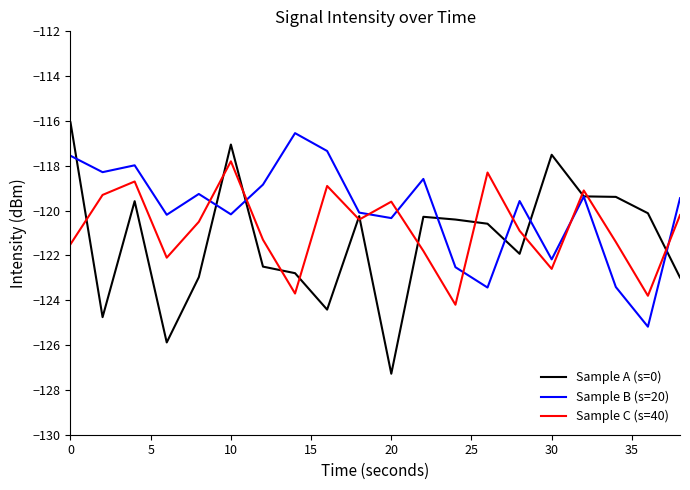

Which series has the widest spread of values?

Sample A (s=0)